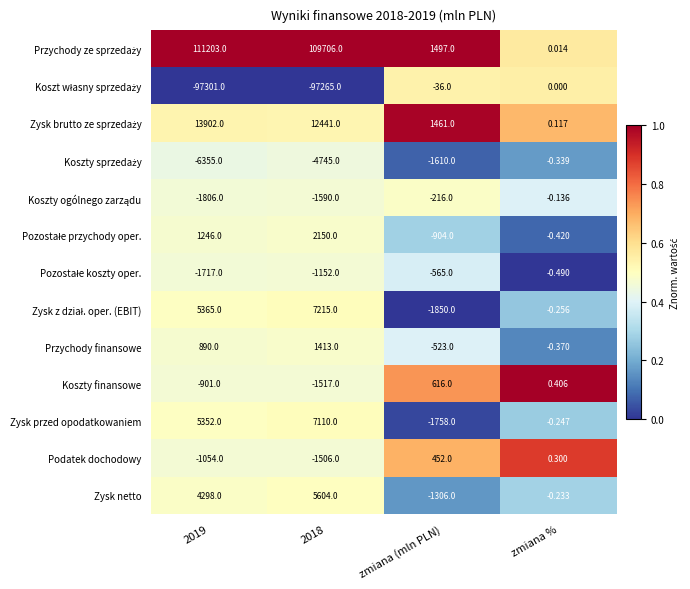

At which label does Podatek dochodowy first exceed 0?

zmiana (mln PLN)